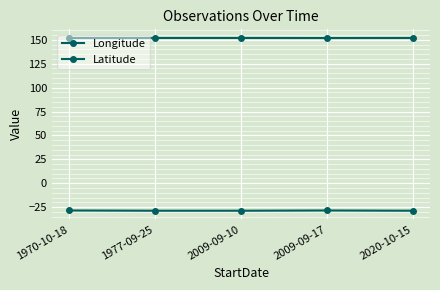

What is the label of the 3rd point from the right?

2009-09-10